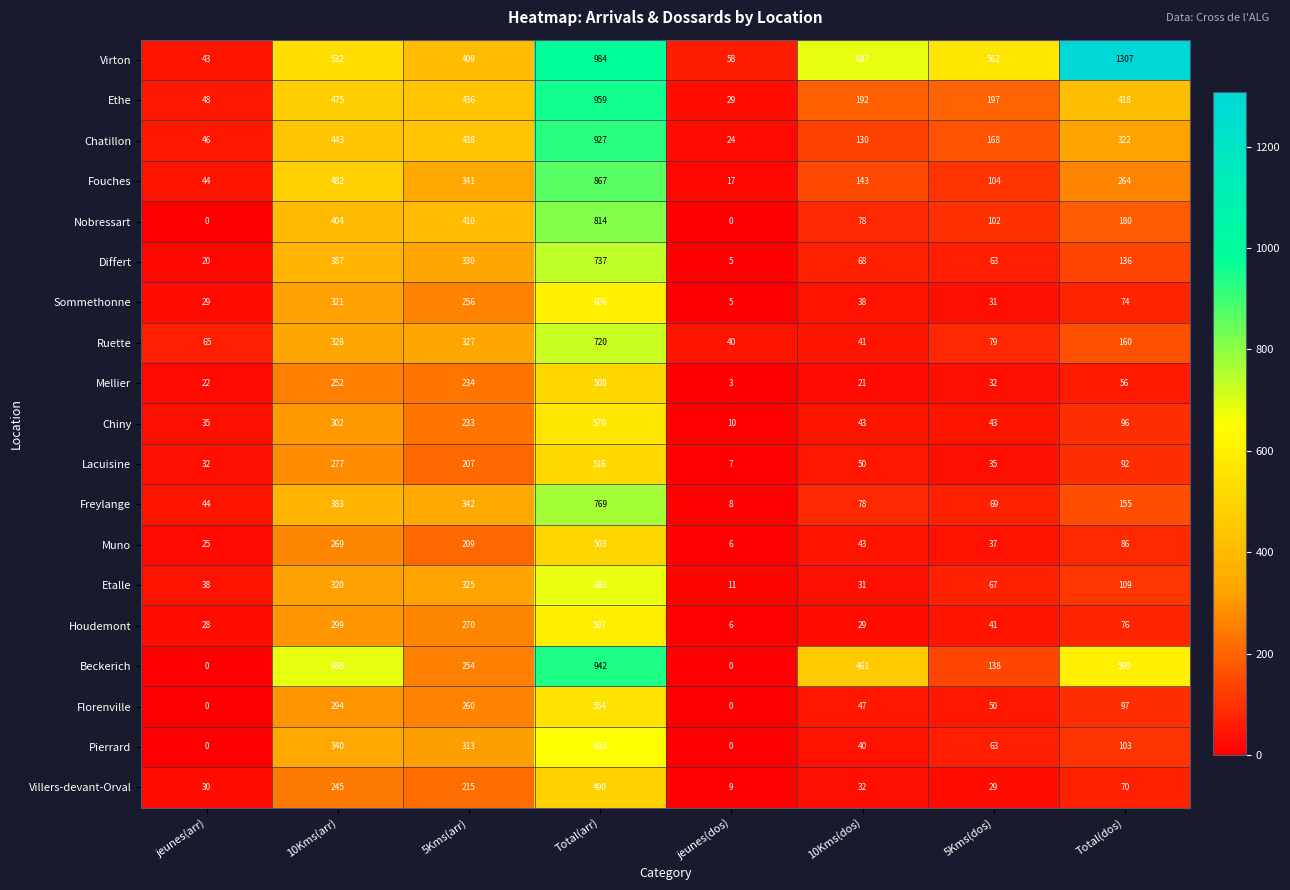

What is the average value of the Mellier series?

141